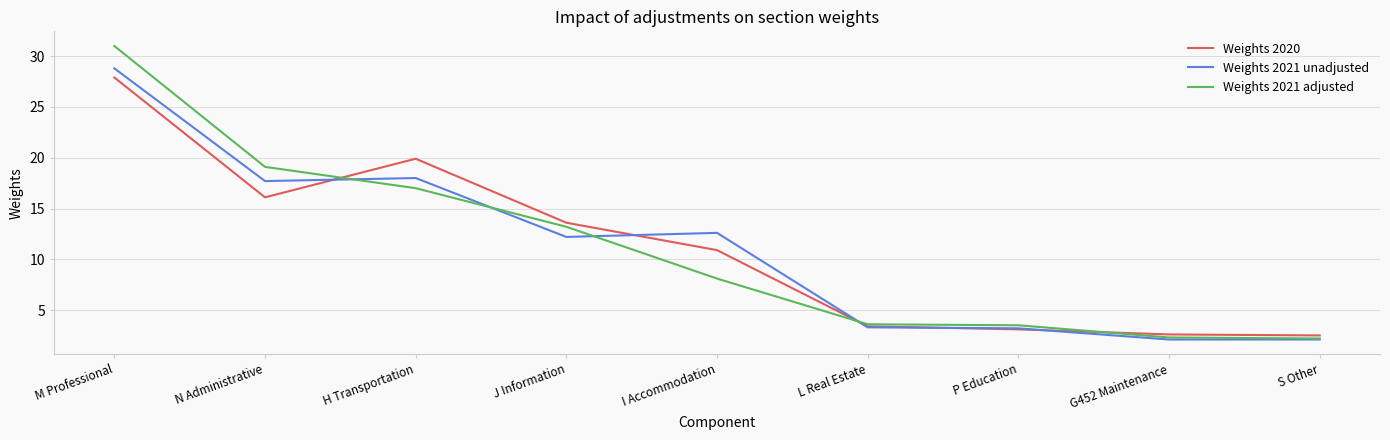

Is the value of Weights 2021 adjusted at N Administrative greater than the value of Weights 2021 unadjusted at N Administrative?

Yes